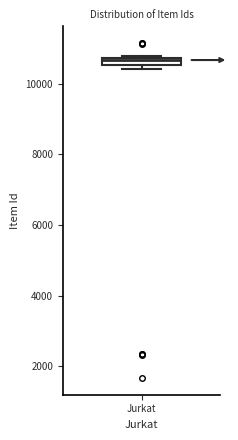

Where is the lower edge of the box for Jurkat on the y-axis? The values are not printed on the chart, so give them approximately, as read against the axis.

10600